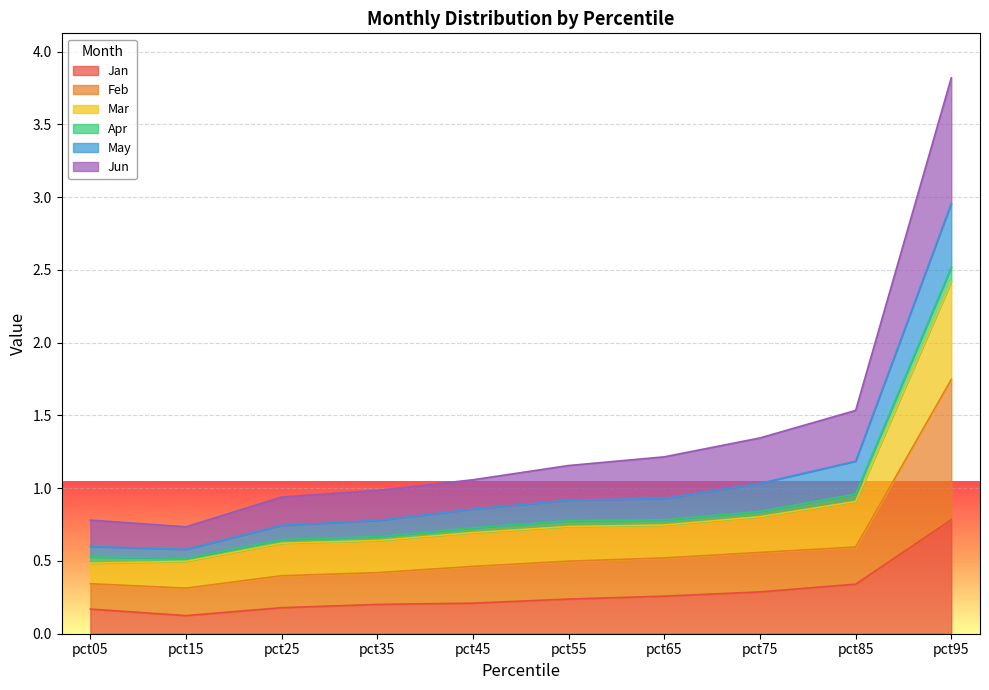

True or false: Feb and Mar cross at least once.

False